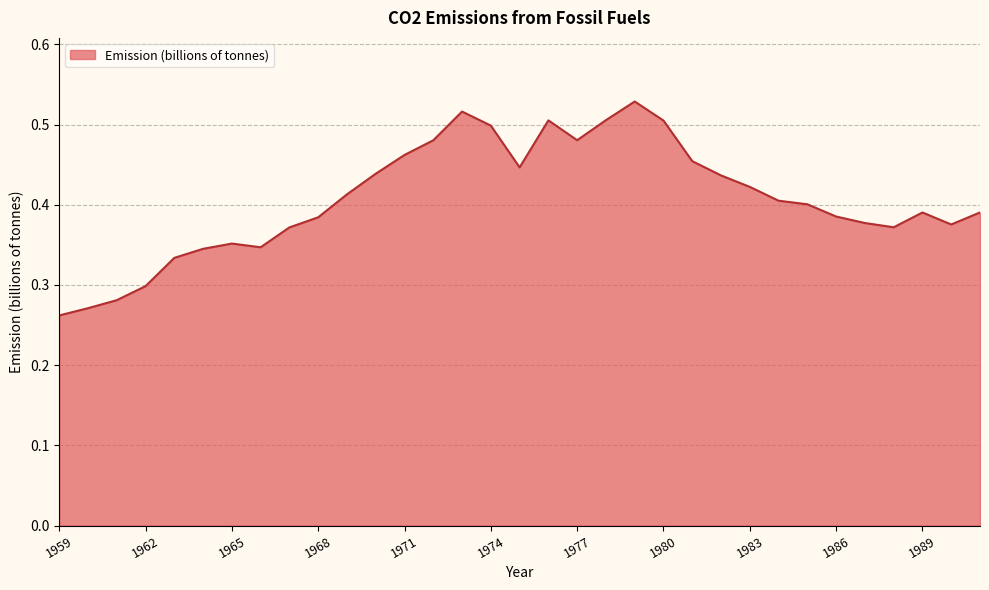

Rank the categories by value from lowest to highest.

1959, 1960, 1961, 1962, 1963, 1964, 1966, 1965, 1967, 1988, 1990, 1987, 1968, 1986, 1989, 1991, 1985, 1984, 1969, 1983, 1982, 1970, 1975, 1981, 1971, 1972, 1977, 1974, 1980, 1976, 1978, 1973, 1979